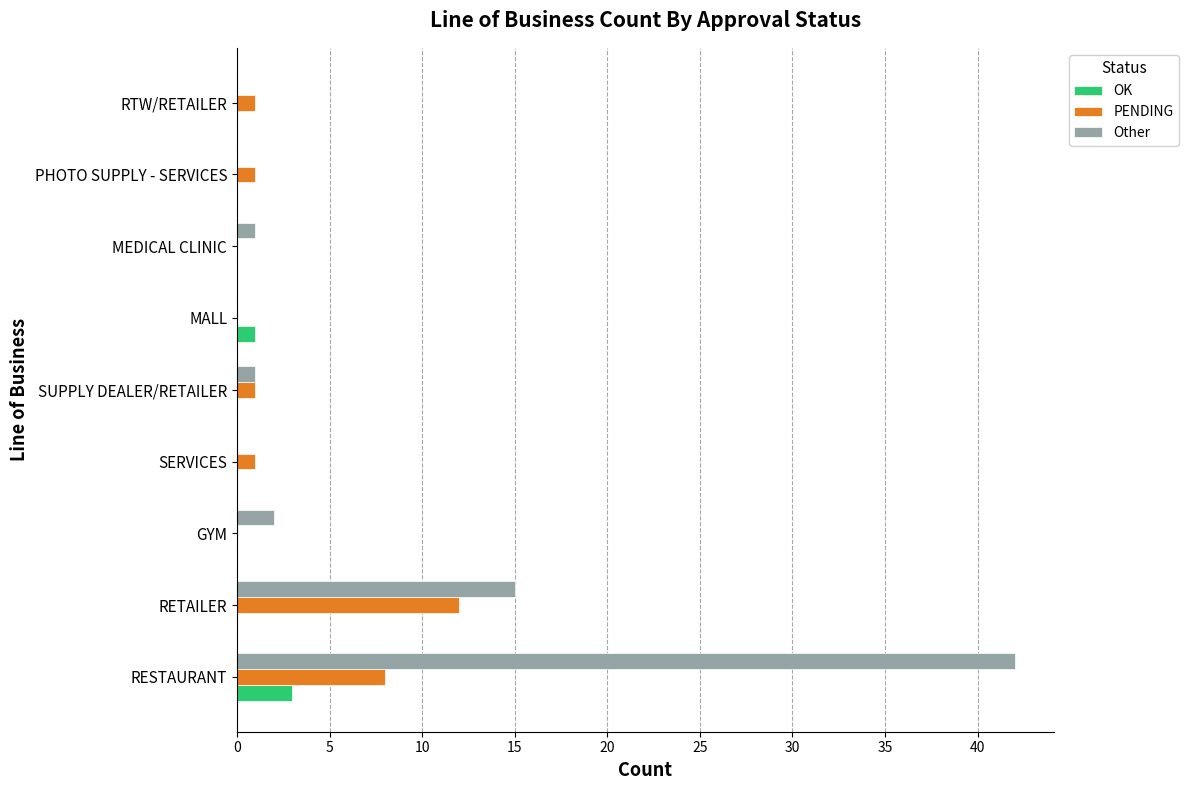

The OK series shows 0 at GYM. True or false?

True